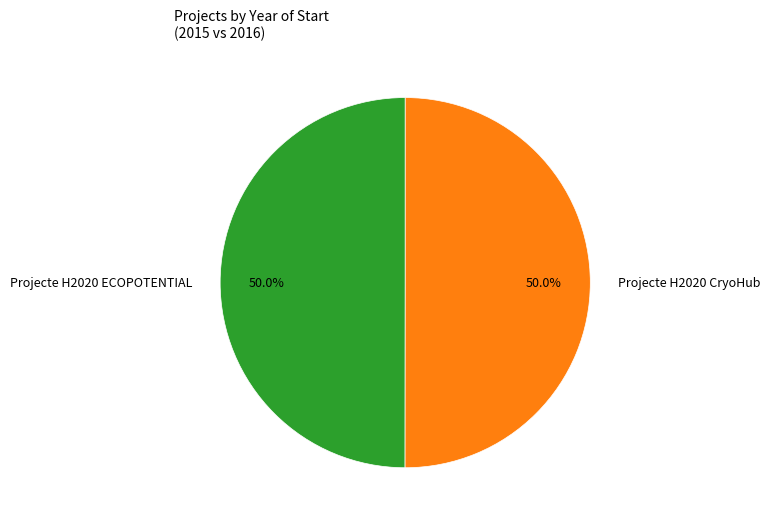

How many slices are in this pie chart?

2